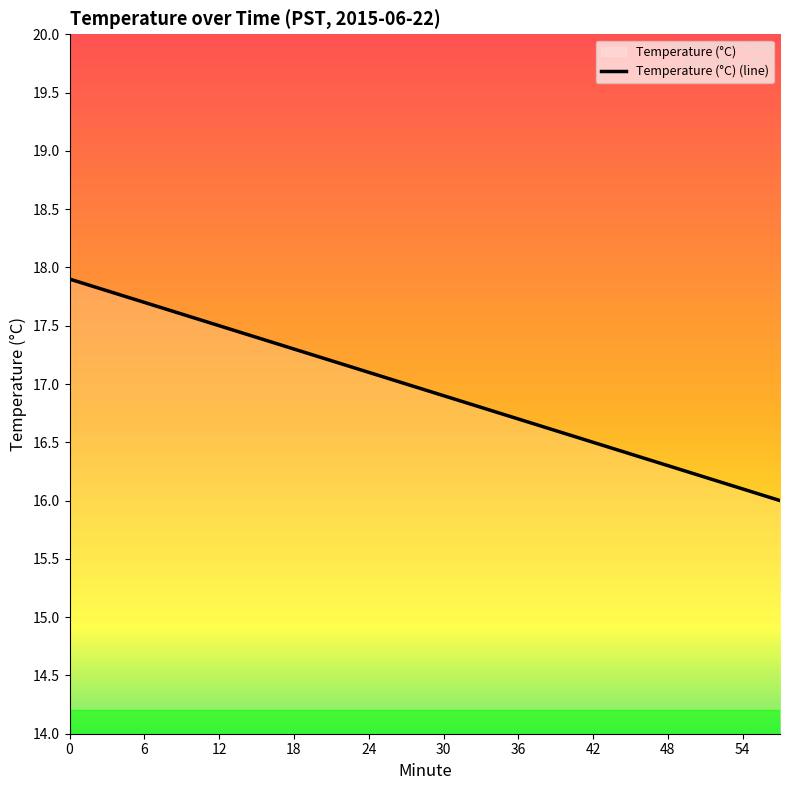

What is the average value?

16.9